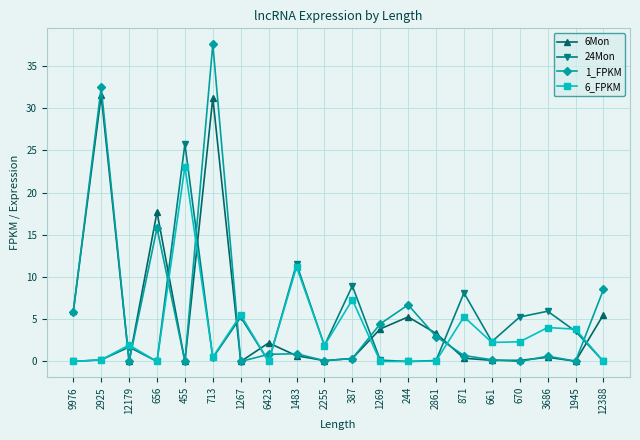

What is the difference between the highest and lowest values at 1945?

3.8